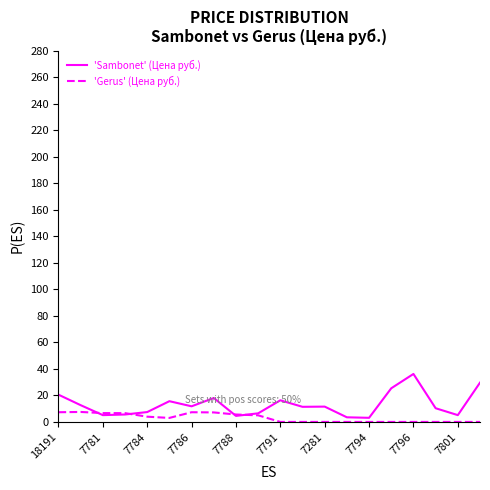

List the series in order of their peak value, highest first.

'Sambonet' (Цена руб.), 'Gerus' (Цена руб.)